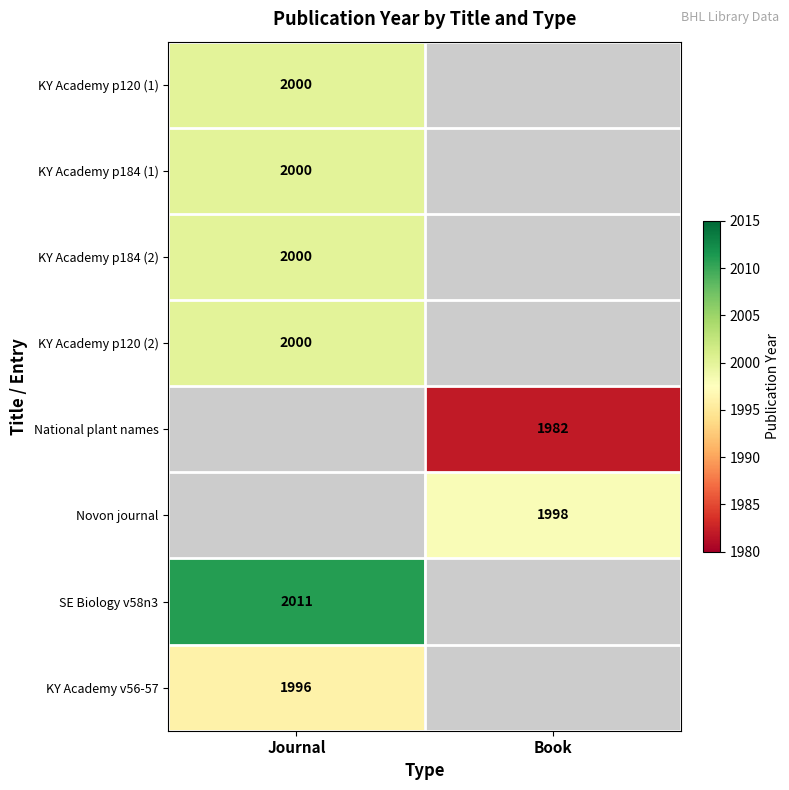

Is it true that National plant names equals 1291.5 at Book?

False